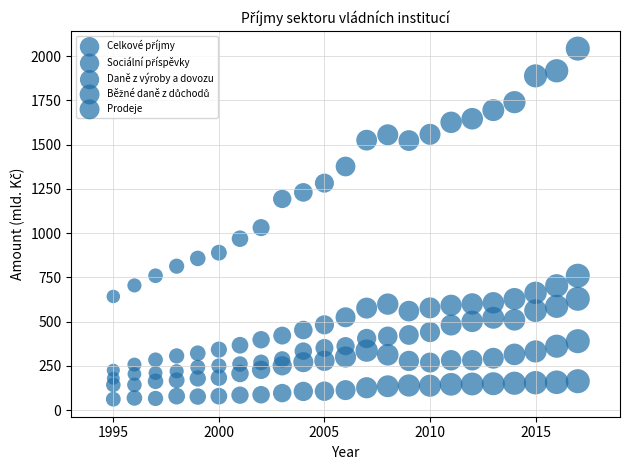

How many data points are displayed?

115